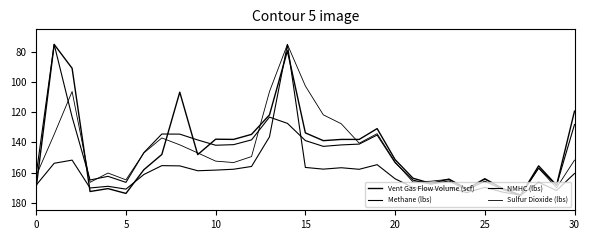

Which series has the largest total across all categories?

NMHC (lbs)